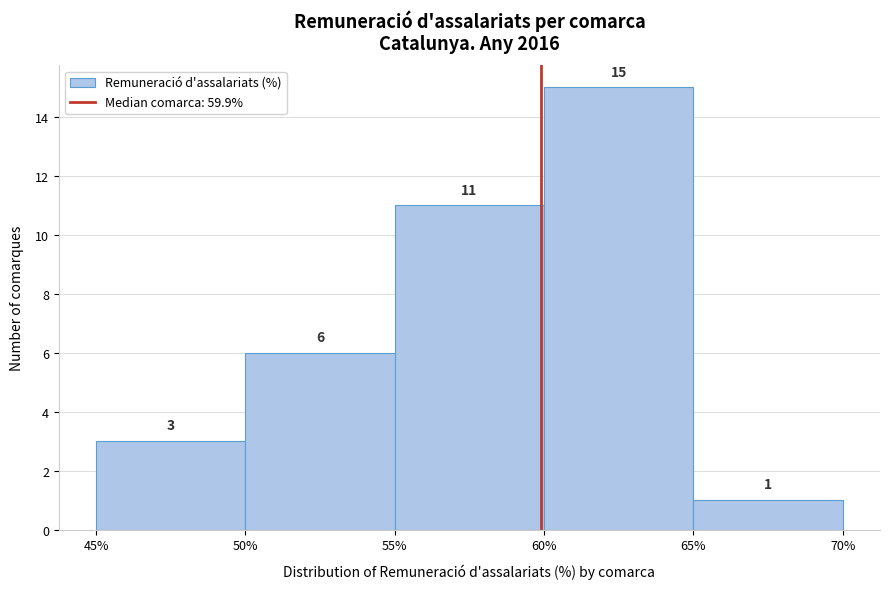

Which range on the x-axis has the tallest bar?

60% to 65%